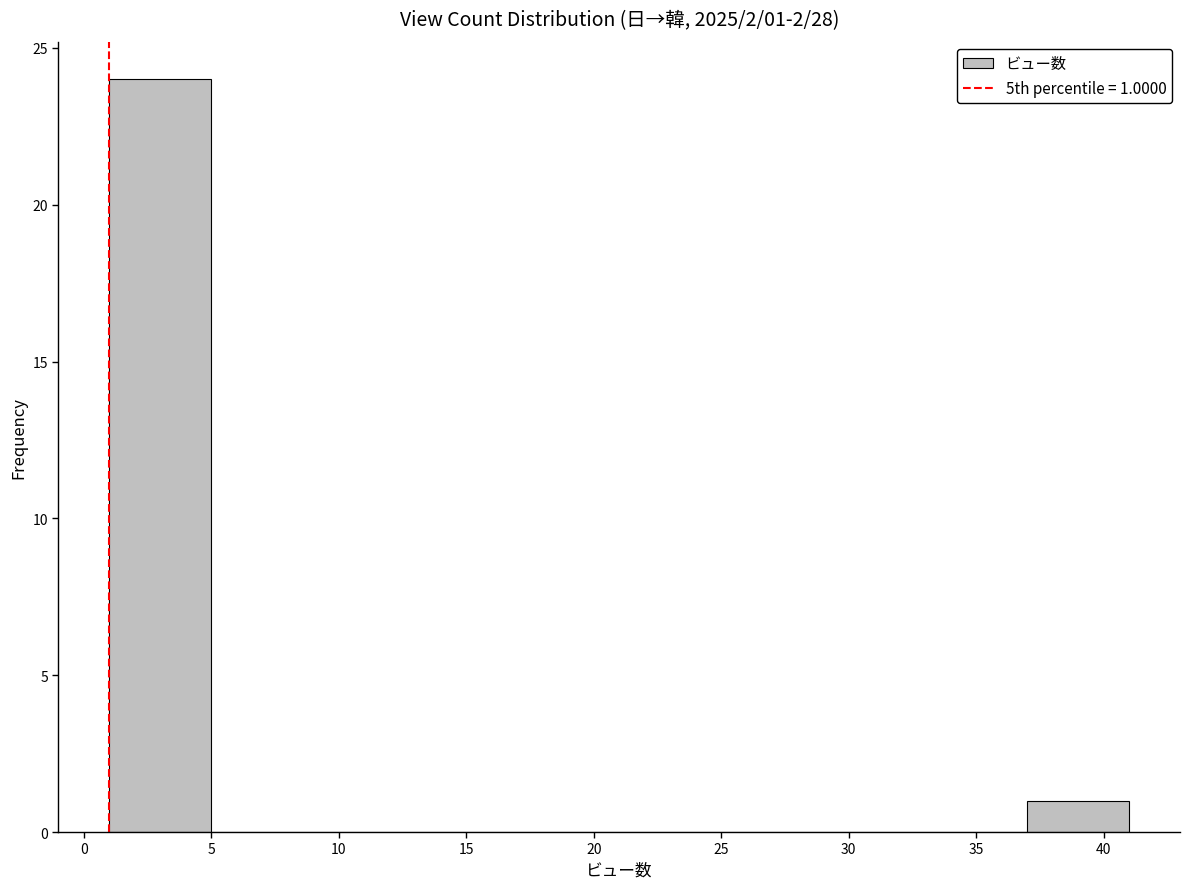

Which range on the x-axis has the tallest bar?

1 to 5